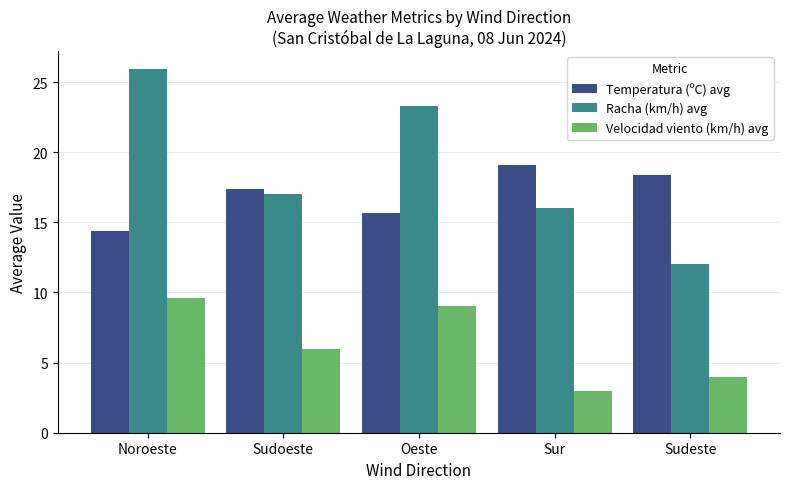

List the series in order of their overall mean, highest first.

Racha (km/h) avg, Temperatura (ºC) avg, Velocidad viento (km/h) avg